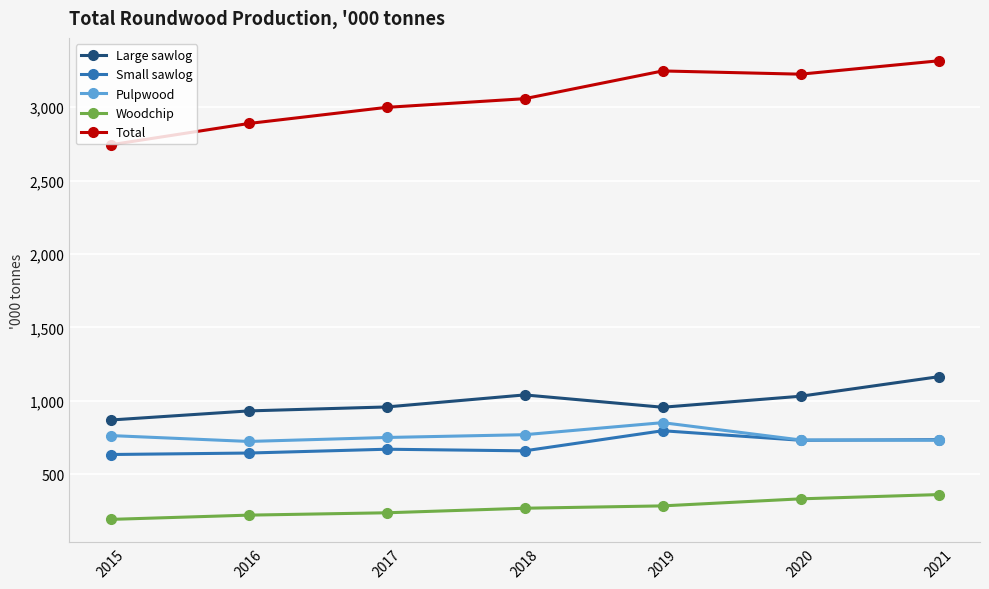

What is the highest value of the Pulpwood series?

851